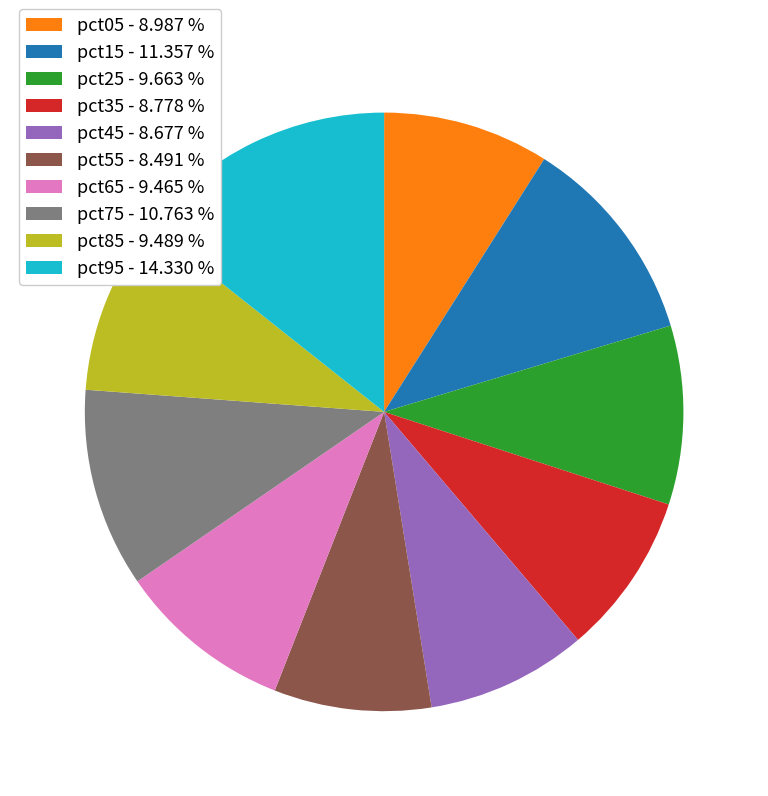

Do pct25 - 9.663 % and pct05 - 8.987 % together represent more than half of the pie?

No